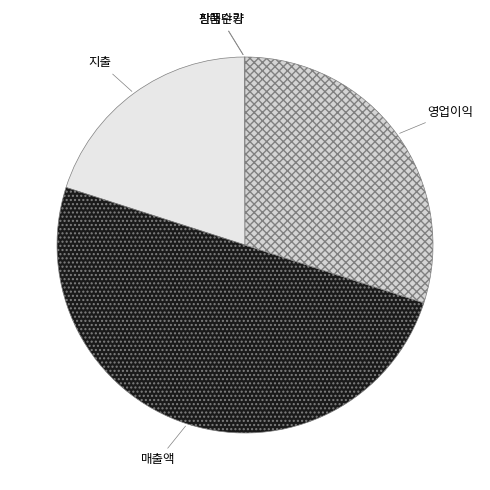

Which category has the biggest portion of the pie?

매출액